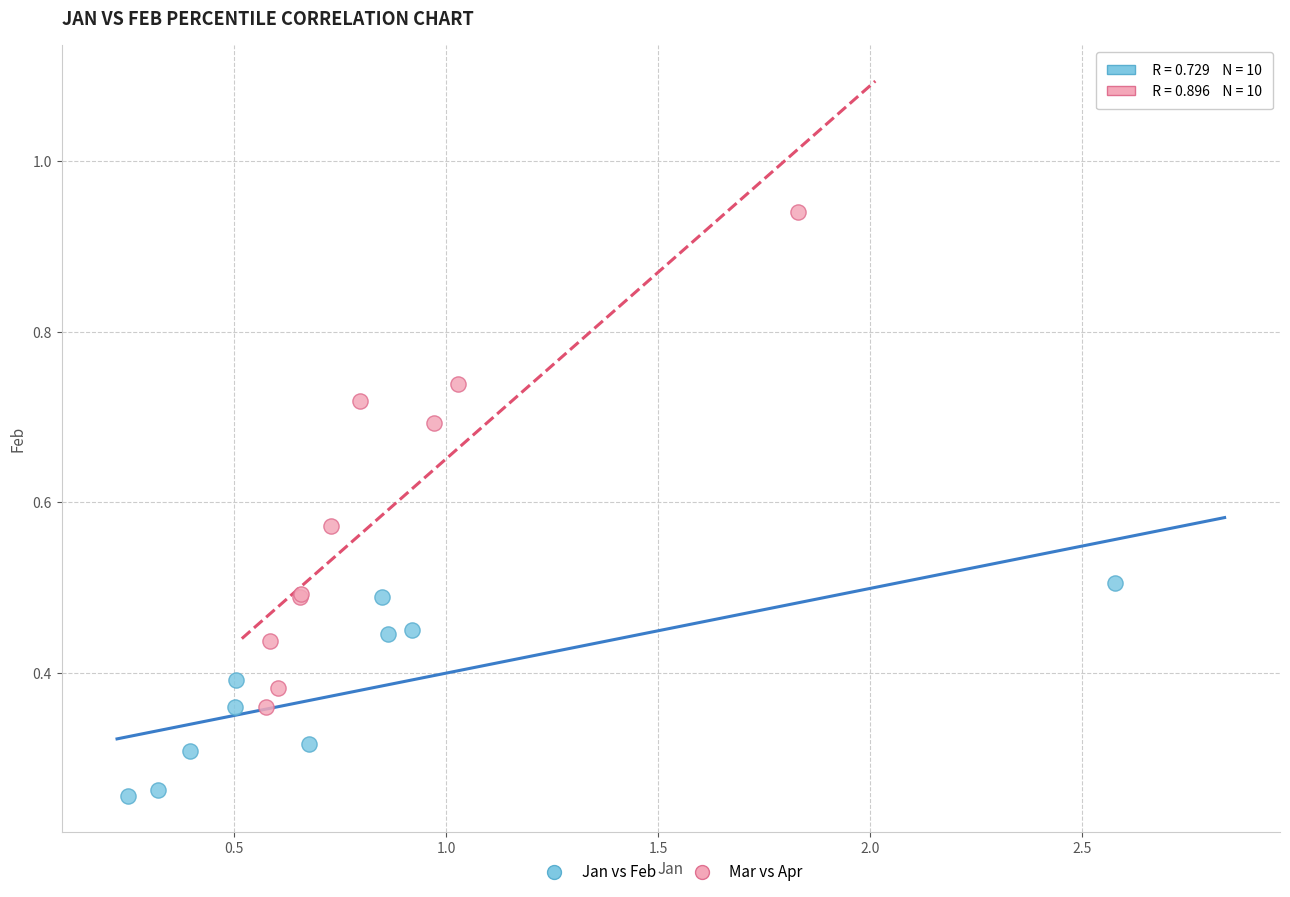

Which series reaches the maximum Y coordinate?

Mar vs Apr